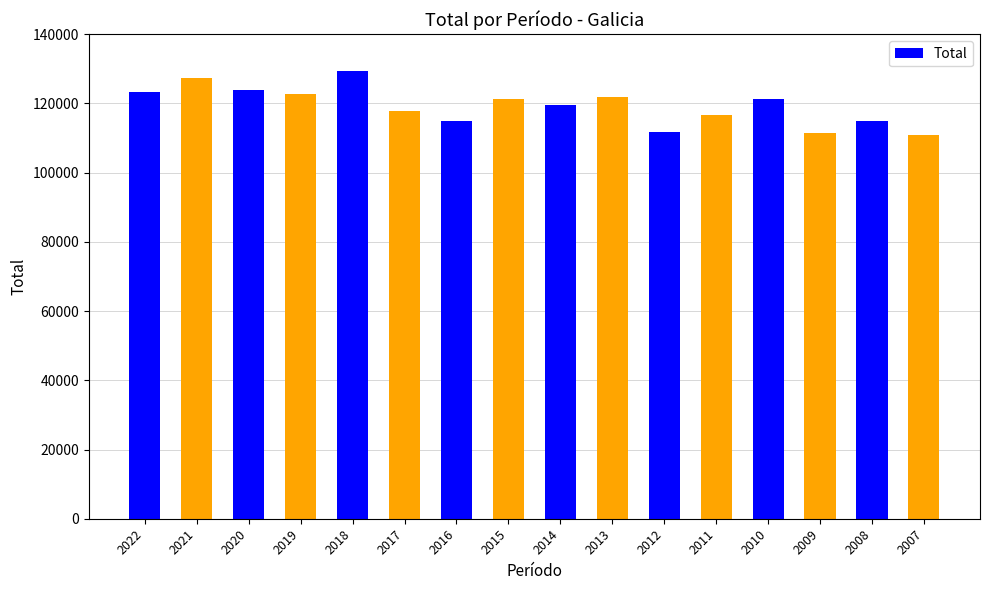

What is the difference between the maximum and second lowest values?

17906